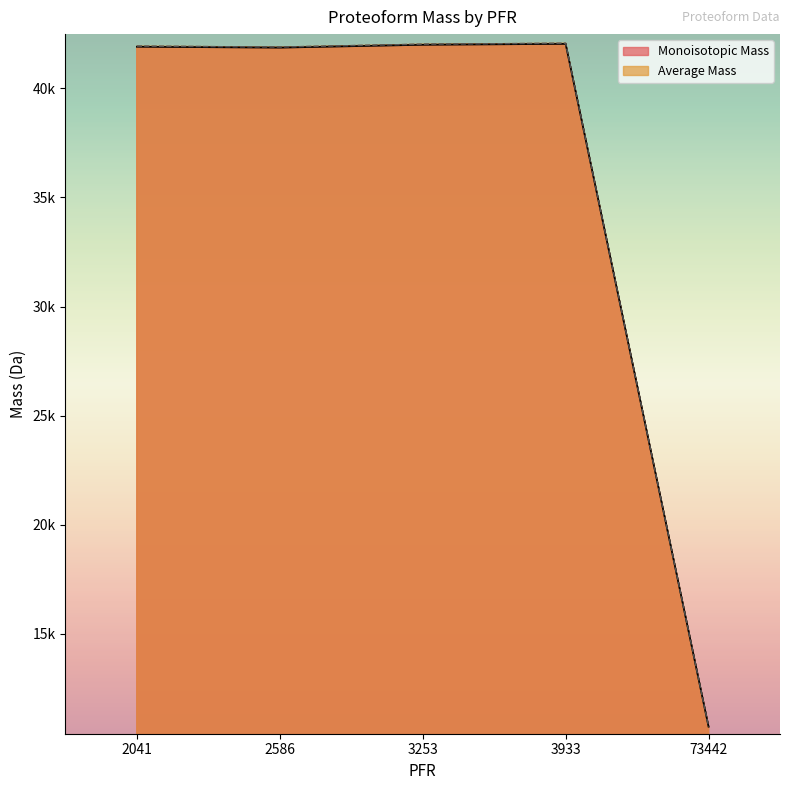

At 3253, list the series in order from smallest to largest.

Monoisotopic Mass, Average Mass